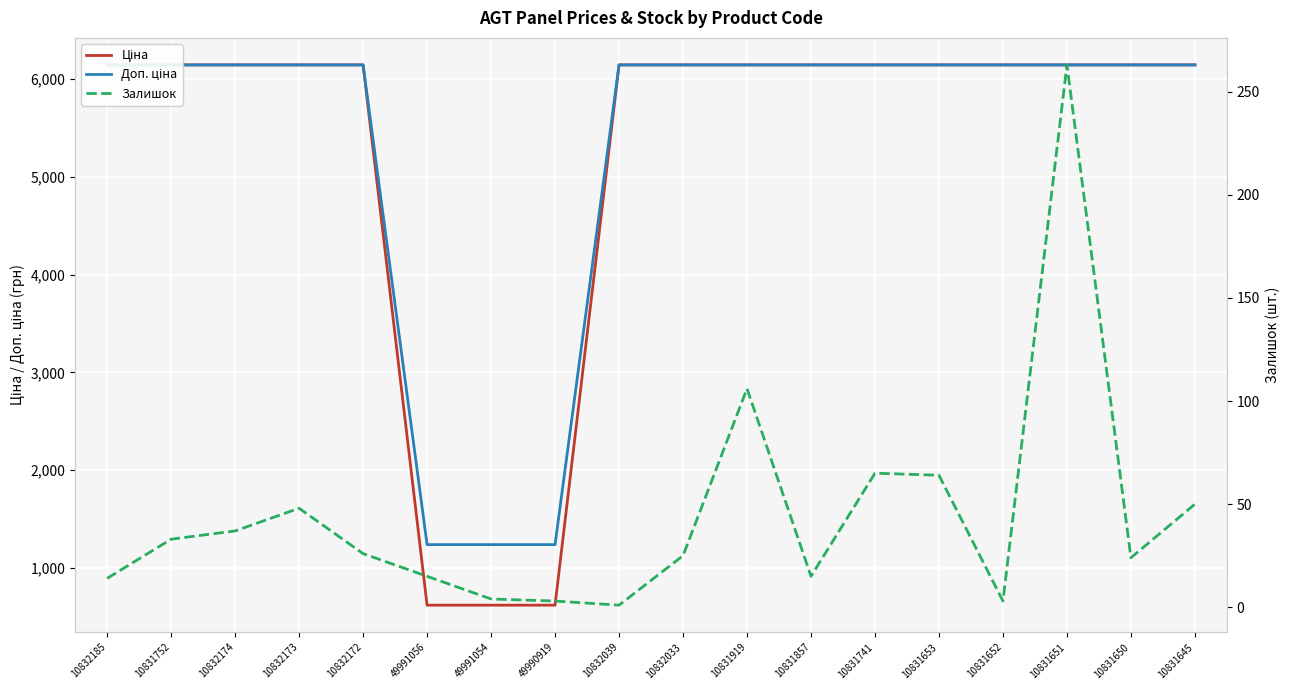

Is it true that Ціна equals 1050.3 at 49990919?

False